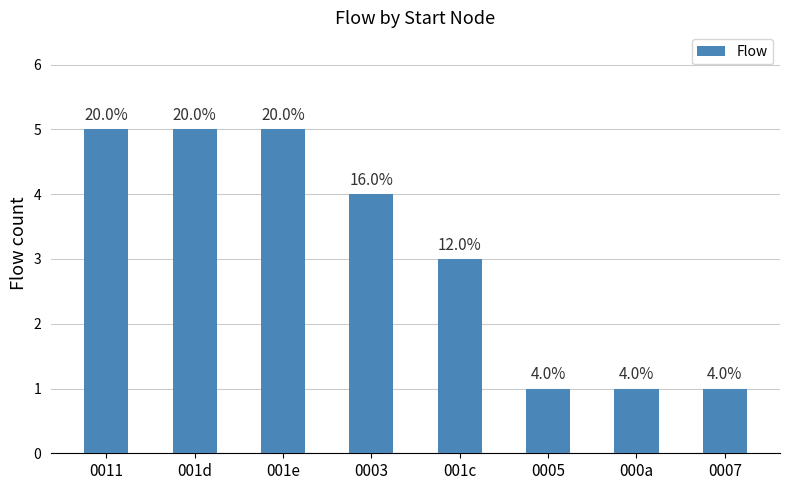

Is it true that the value at 0007 is 1?

True